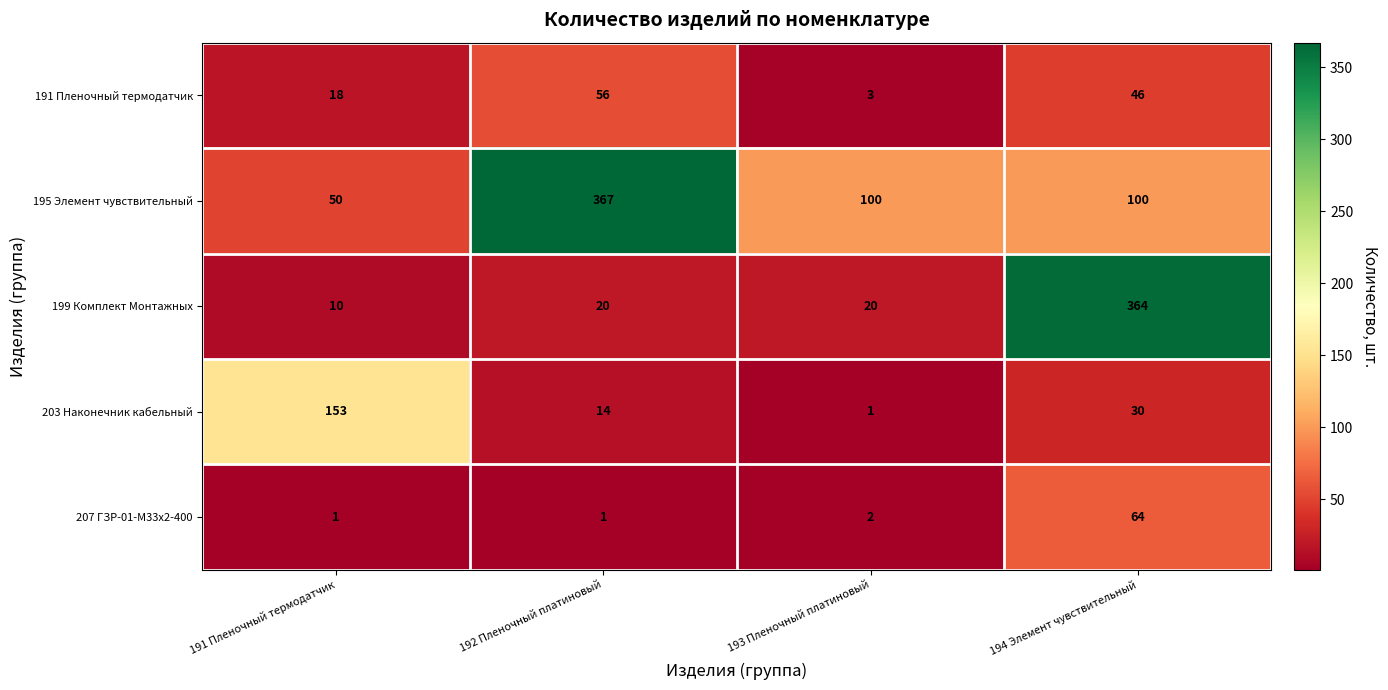

Between 191 Пленочный термодатчик and 193 Пленочный платиновый, which series saw the biggest shift?

203 Наконечник кабельный